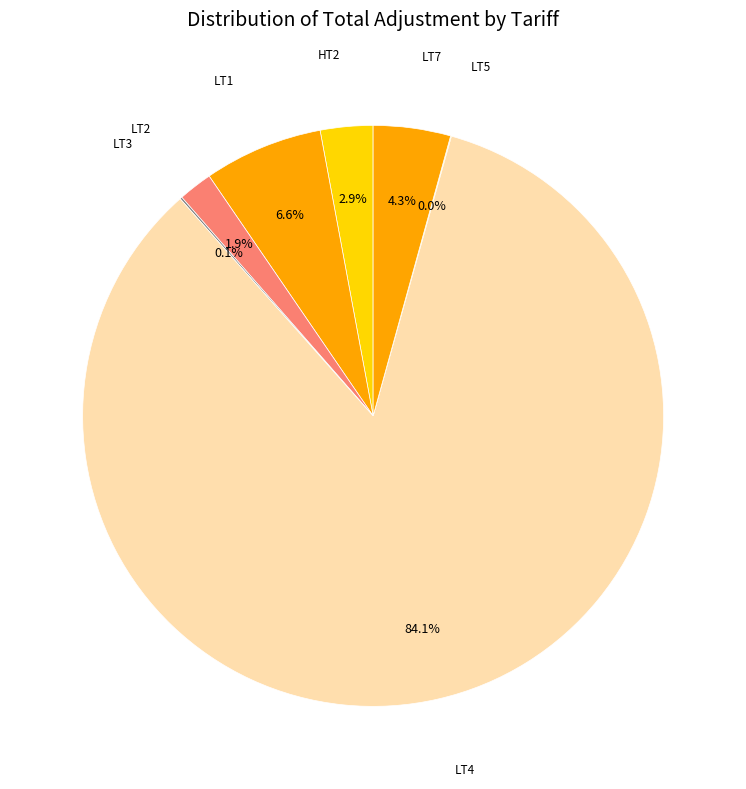

What is the largest slice in the pie chart?

LT4